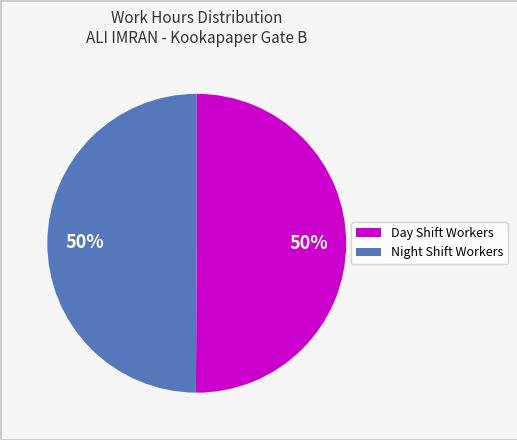

To the nearest percent, what is the average slice percentage?

50%